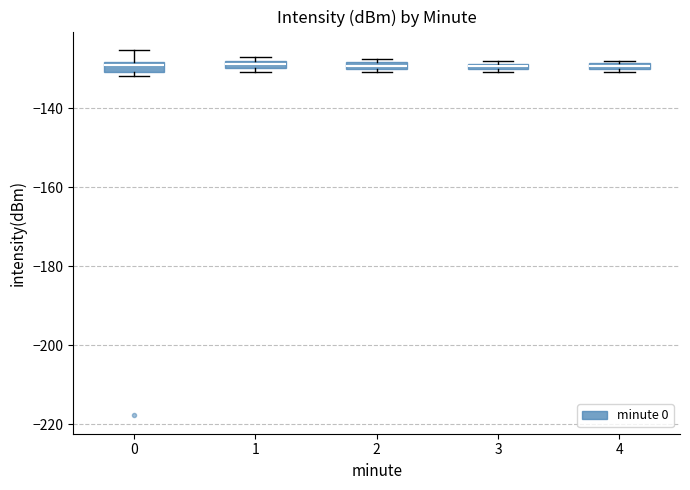

Where is the lower edge of the box at x = 1 on the y-axis? The values are not printed on the chart, so give them approximately, as read against the axis.

-130